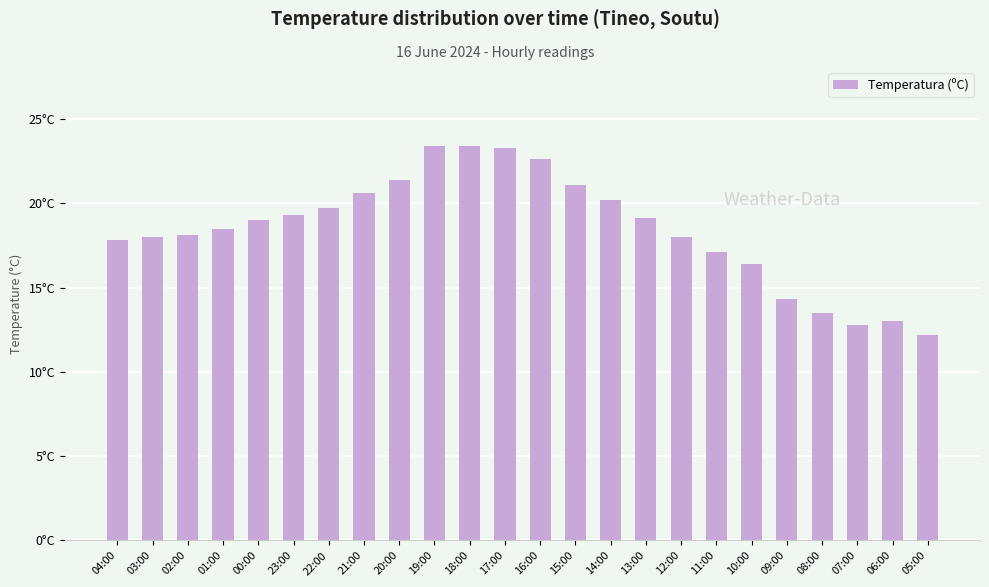

Reading left to right, transcribe all the data shown in this chart.

17.8	18.0	18.1	18.5	19.0	19.3	19.7	20.6	21.4	23.4	23.4	23.3	22.6	21.1	20.2	19.1	18.0	17.1	16.4	14.3	13.5	12.8	13.0	12.2